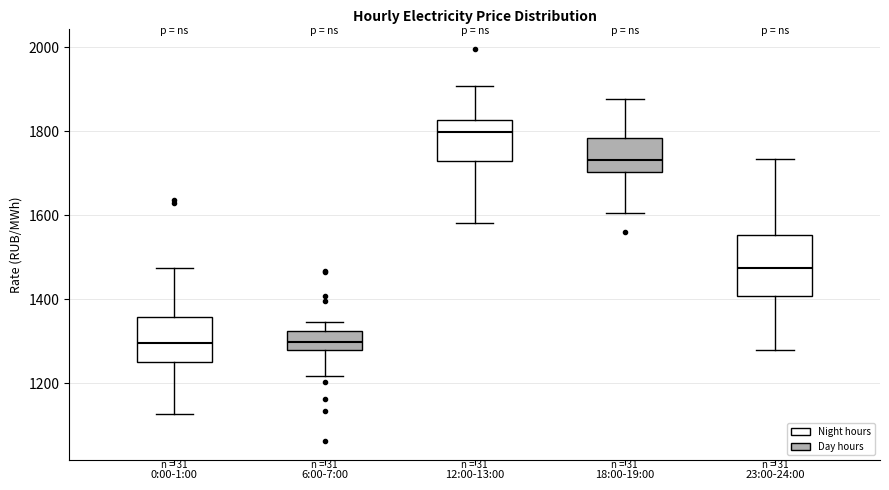

Comparing the boxes themselves (not the whiskers), which one is the tallest?

23:00-24:00